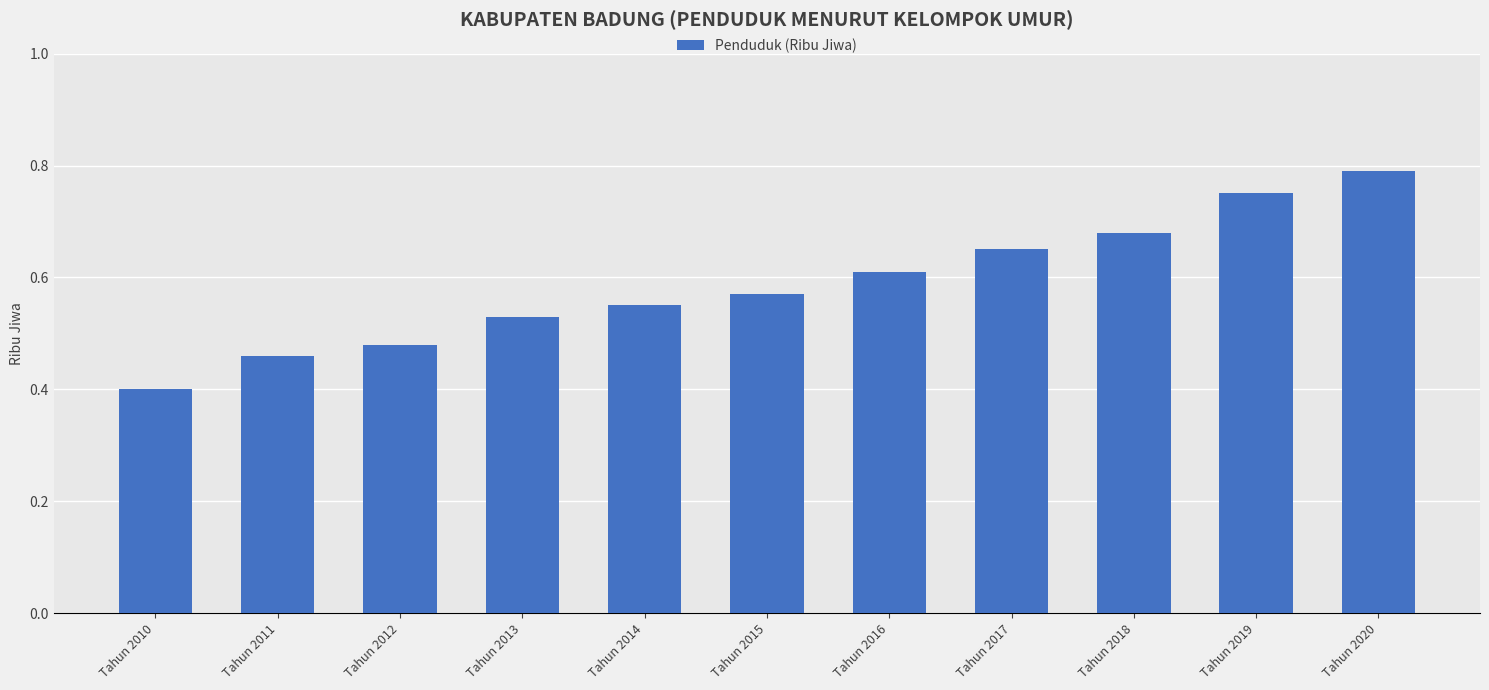

What is the change in value from Tahun 2014 to Tahun 2017?

+0.1